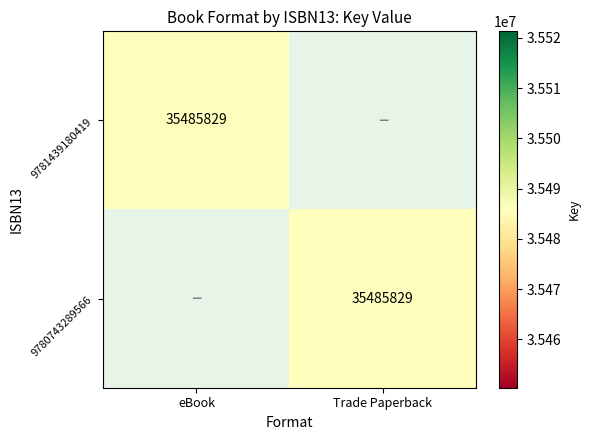

Is it true that 9780743289566 equals 58166773 at Trade Paperback?

False